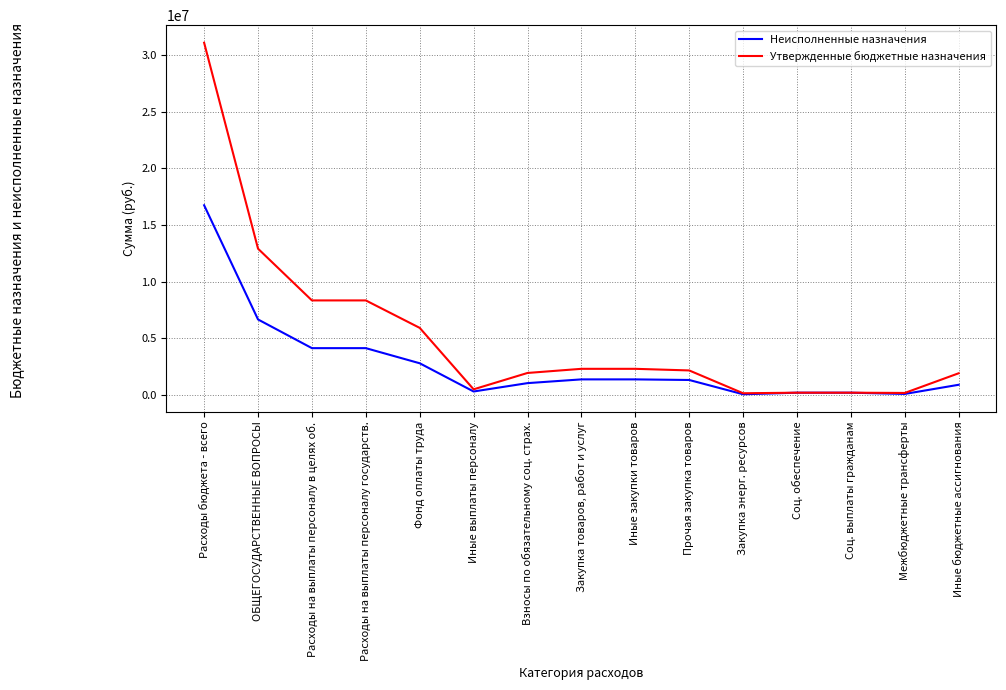

What position from the left is Расходы на выплаты персоналу государств.?

4